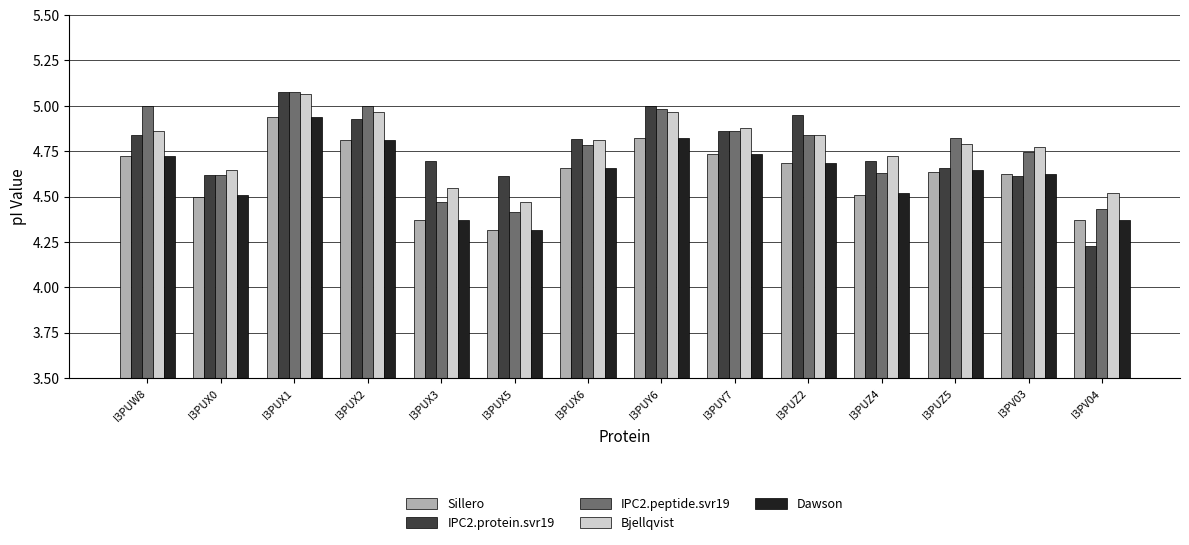

What is the label of the 7th bar from the left?

I3PUX6